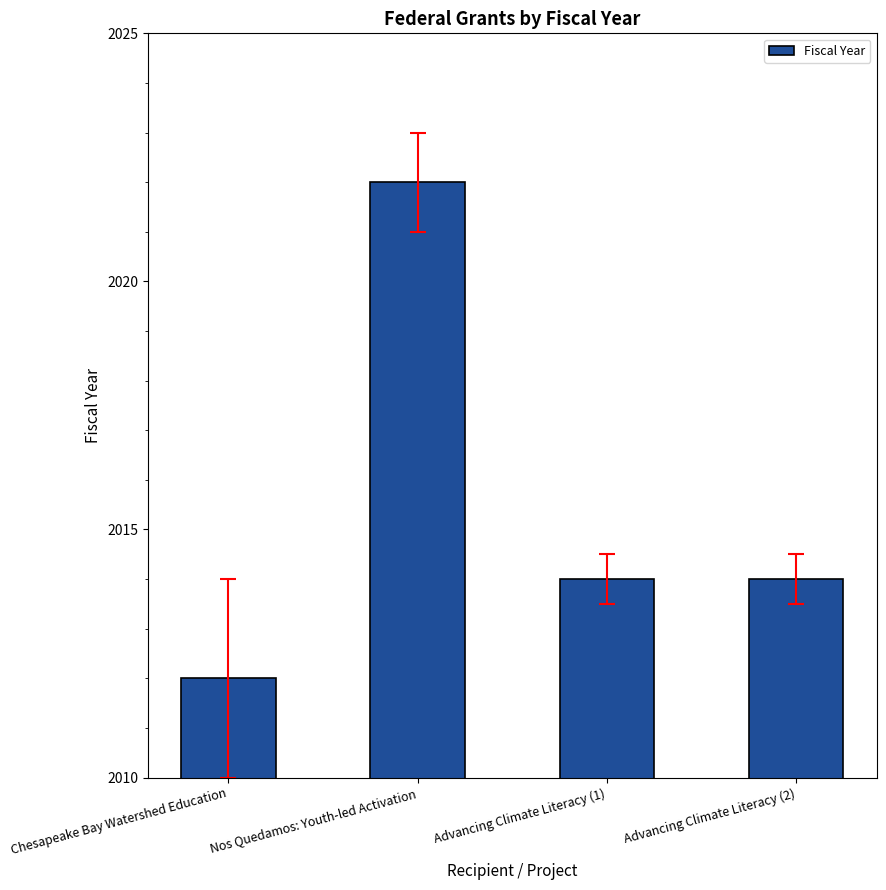

Is it true that the value at Nos Quedamos: Youth-led Activation is 853?

False